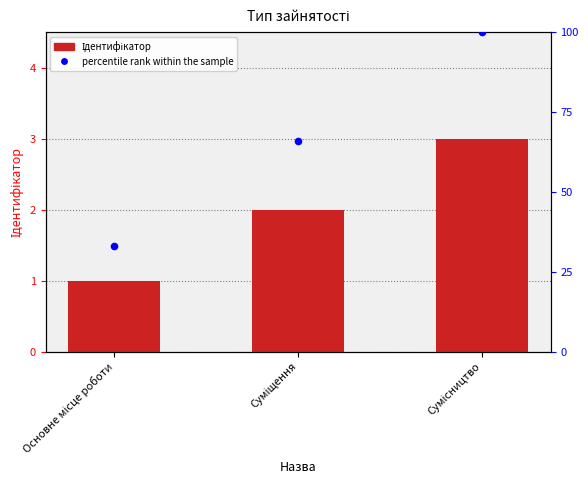

Which series has the largest Y range (max minus min)?

percentile rank within the sample